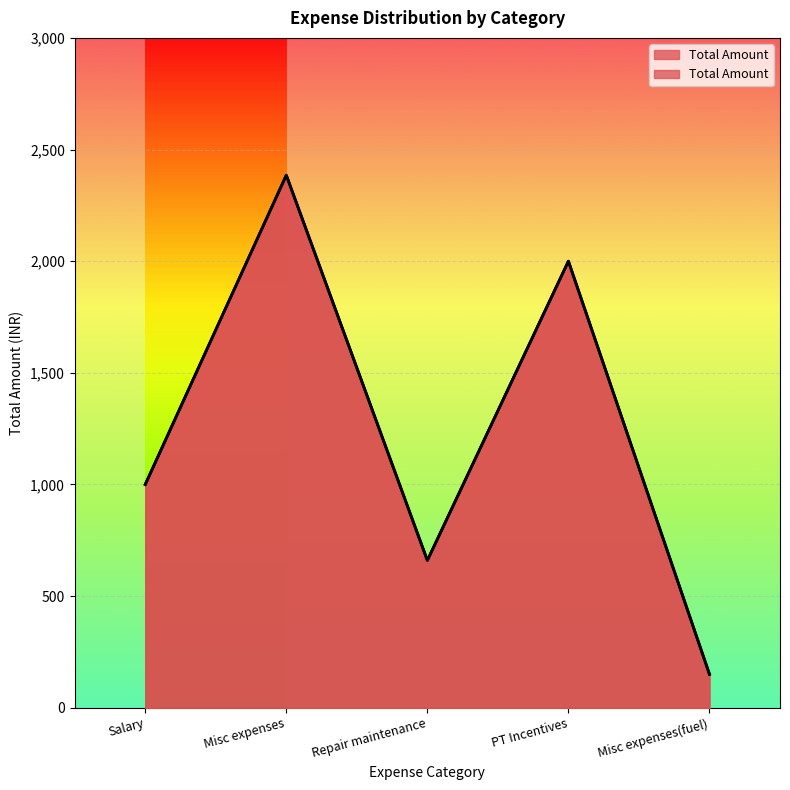

How many values are between 660 and 2000?

3